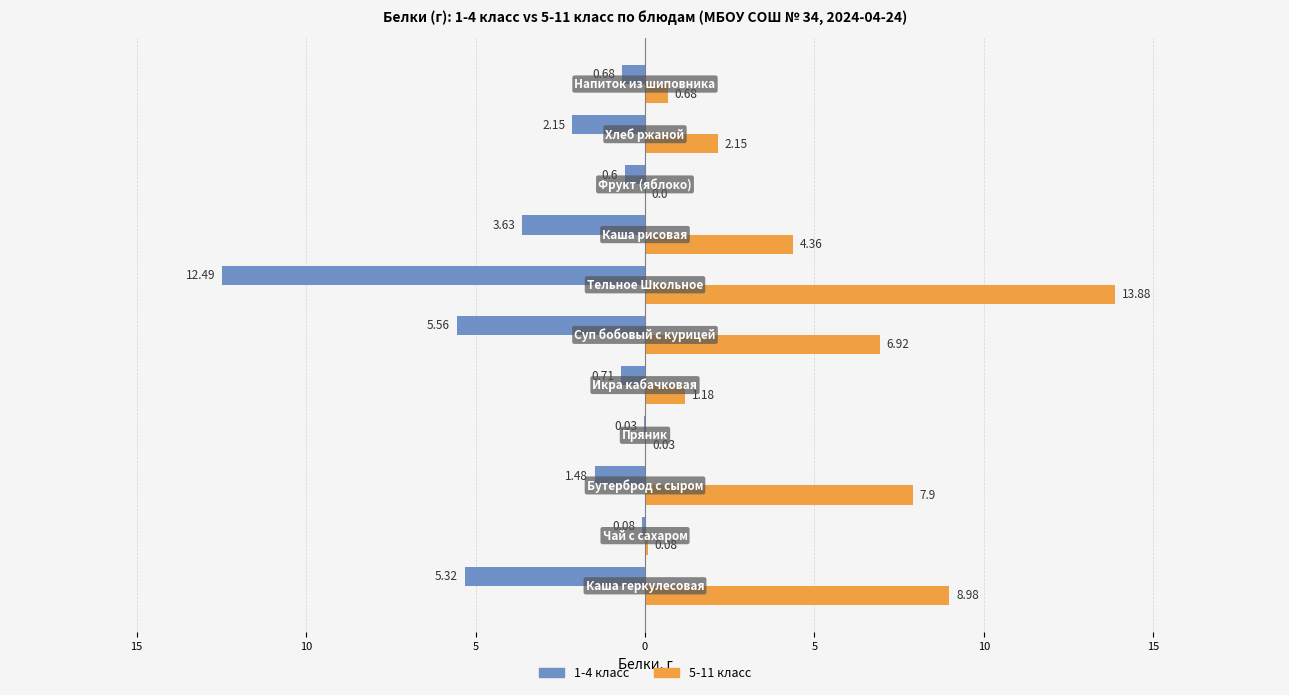

What are all the series names shown in the legend?

1-4 класс, 5-11 класс